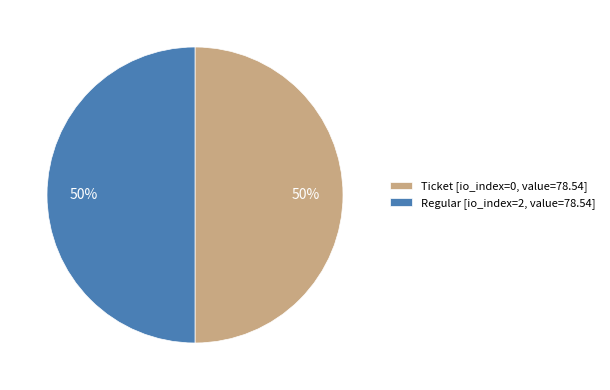

True or false: Ticket accounts for 1% of the total.

False